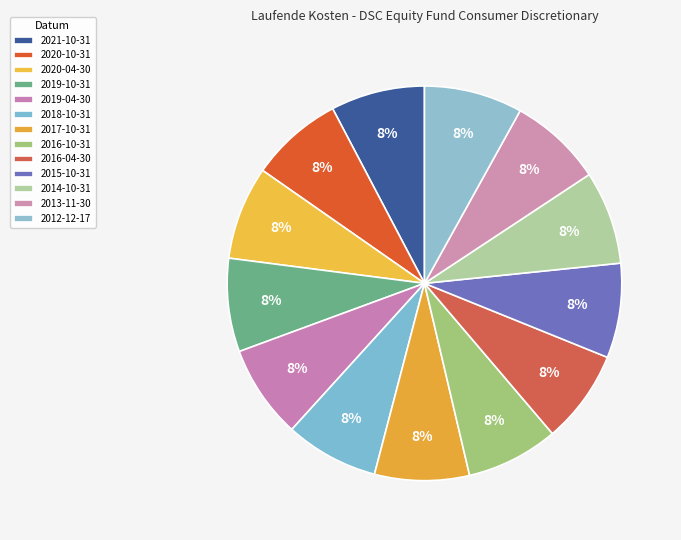

How many slices are in this pie chart?

13